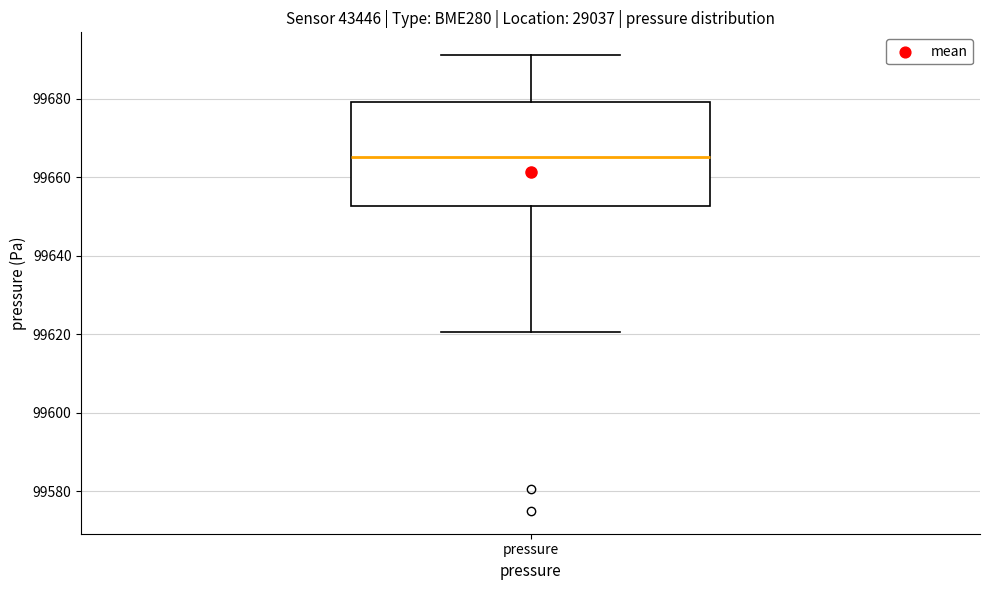

Read this box plot against the y-axis: the position of the median line, the range covered by the box, and the ends of both whiskers. The values are not printed on the chart, so give them approximately, as read against the axis.

median 99666, box 99652 to 99680, whiskers 99620 to 99692